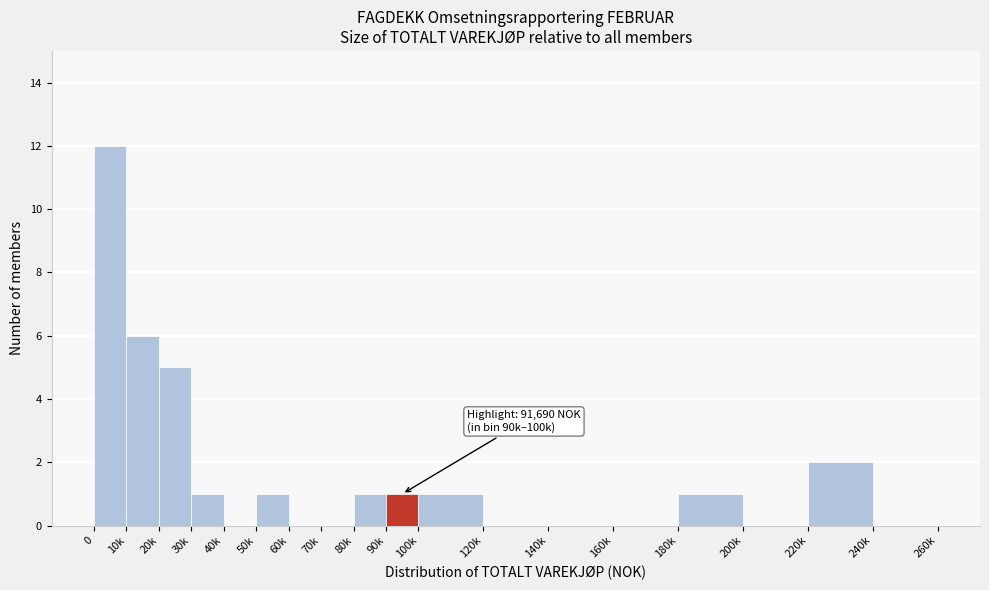

Reading left to right, list all the values displayed in this chart.

0=12	10k=6	20k=5	30k=1	40k=0	50k=1	60k=0	70k=0	80k=1	90k=1	100k=1	120k=0	140k=0	160k=0	180k=1	200k=0	220k=2	240k=0